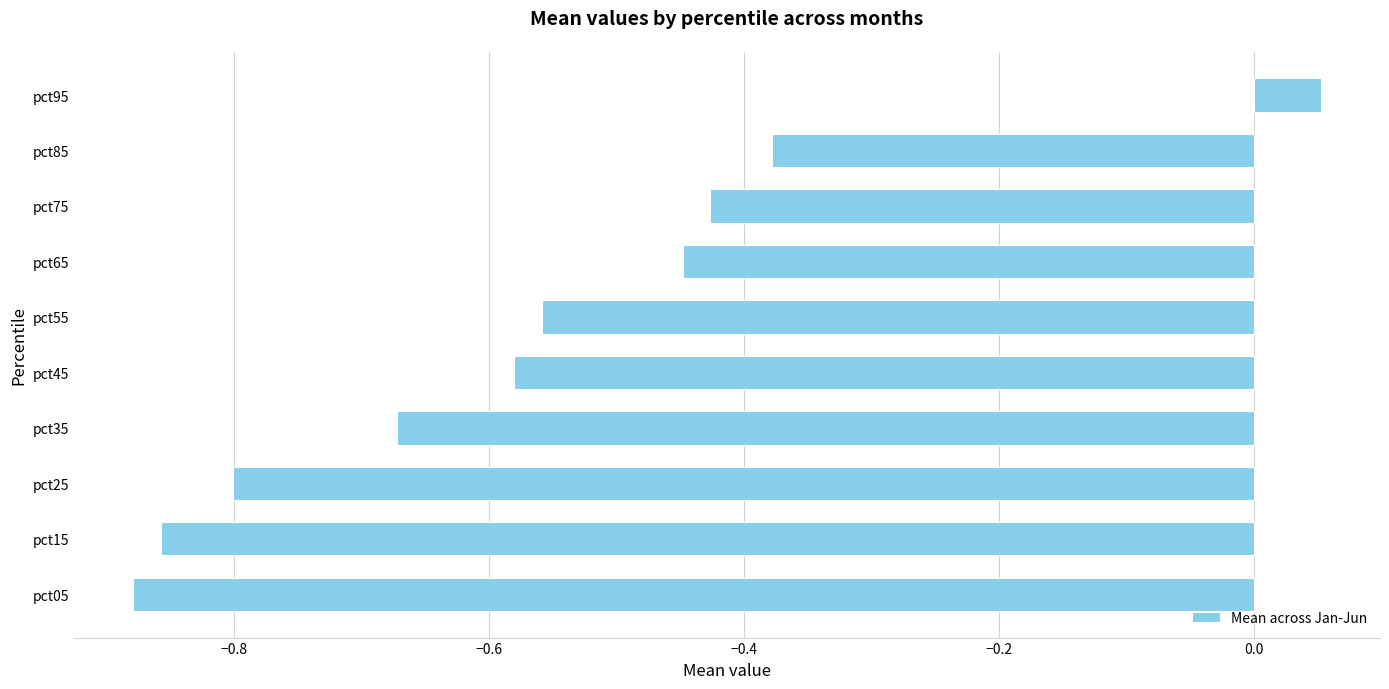

What value does the data have at pct25?

-0.8